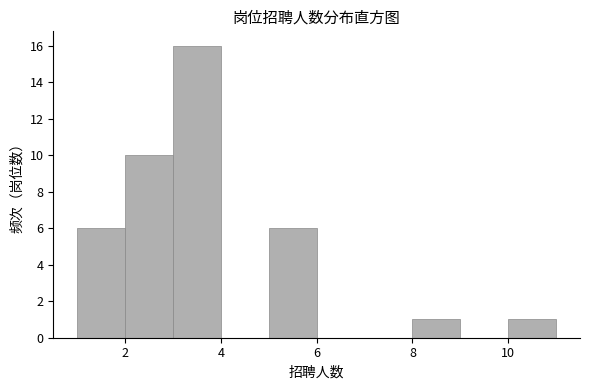

Over which range of the x-axis is the bar tallest?

3 to 4